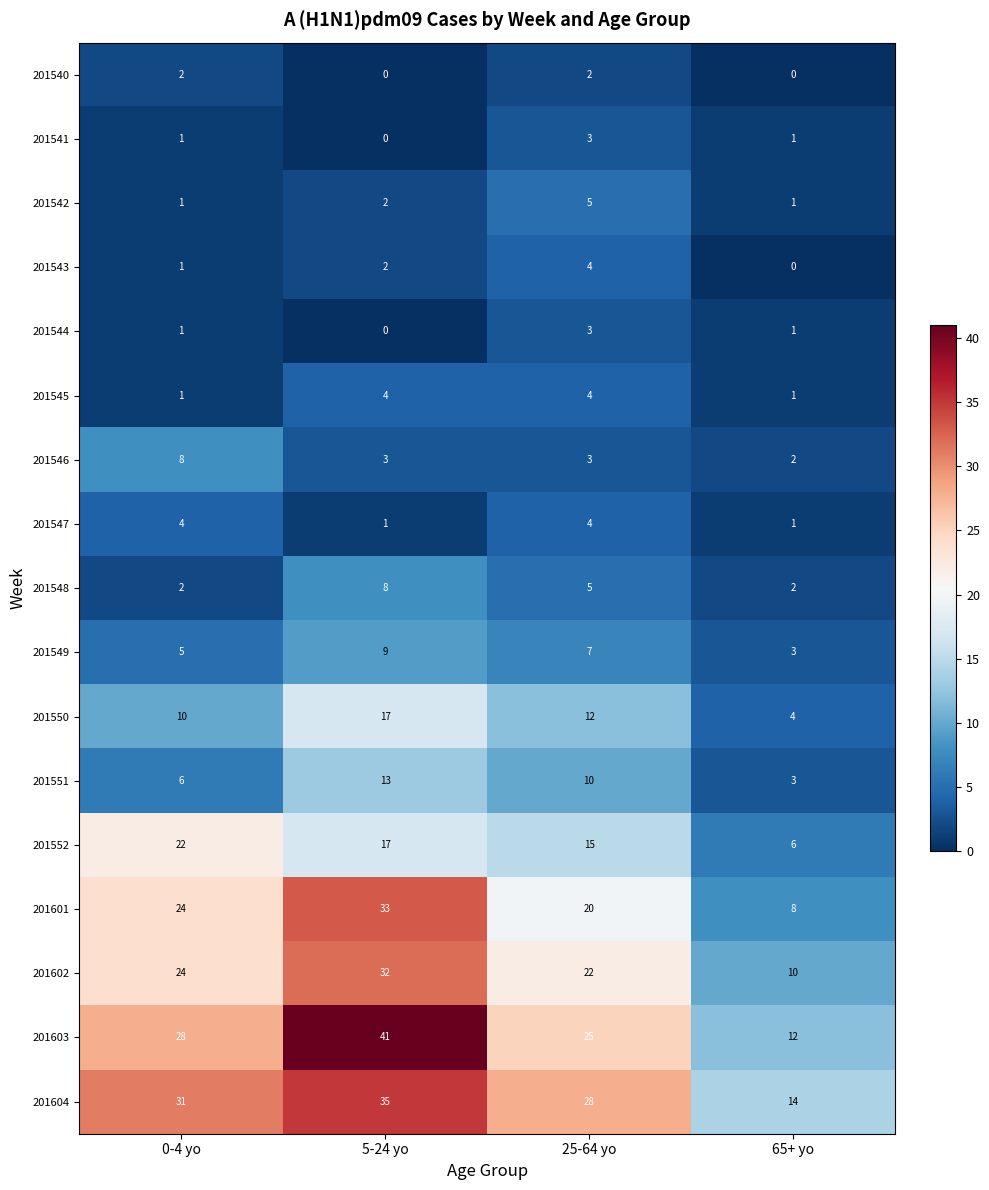

List the labels in order of 201602 value, largest first.

5-24 yo, 0-4 yo, 25-64 yo, 65+ yo